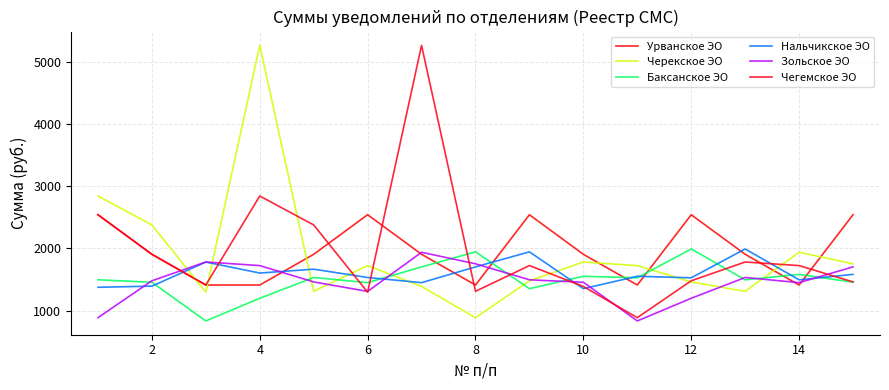

True or false: Нальчикское ЭО has more than 2 points higher than both neighbors.

True